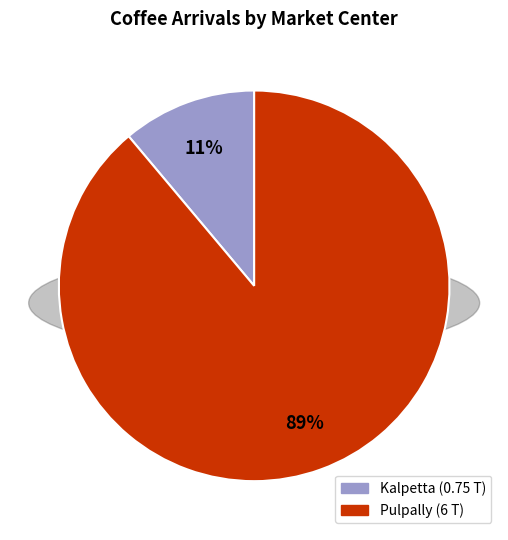

The Kalpetta slice represents 11% of the pie. True or false?

True